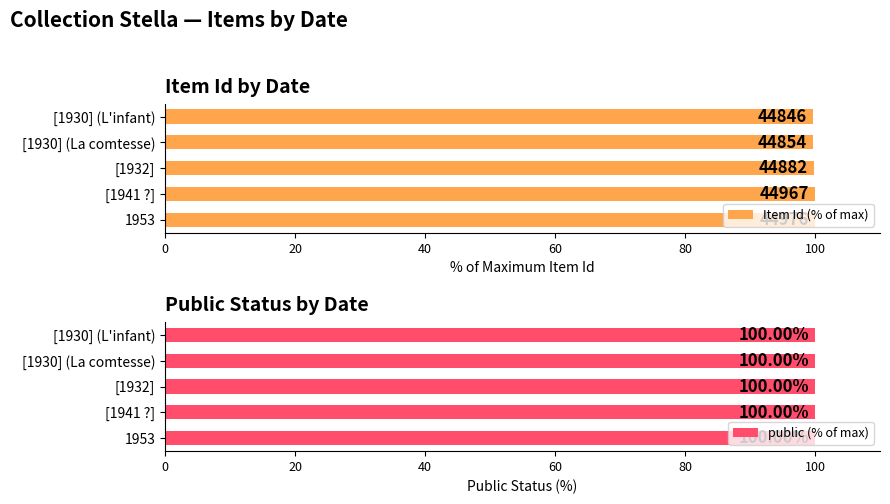

The public (% of max) series shows 0.8 at 80. True or false?

False